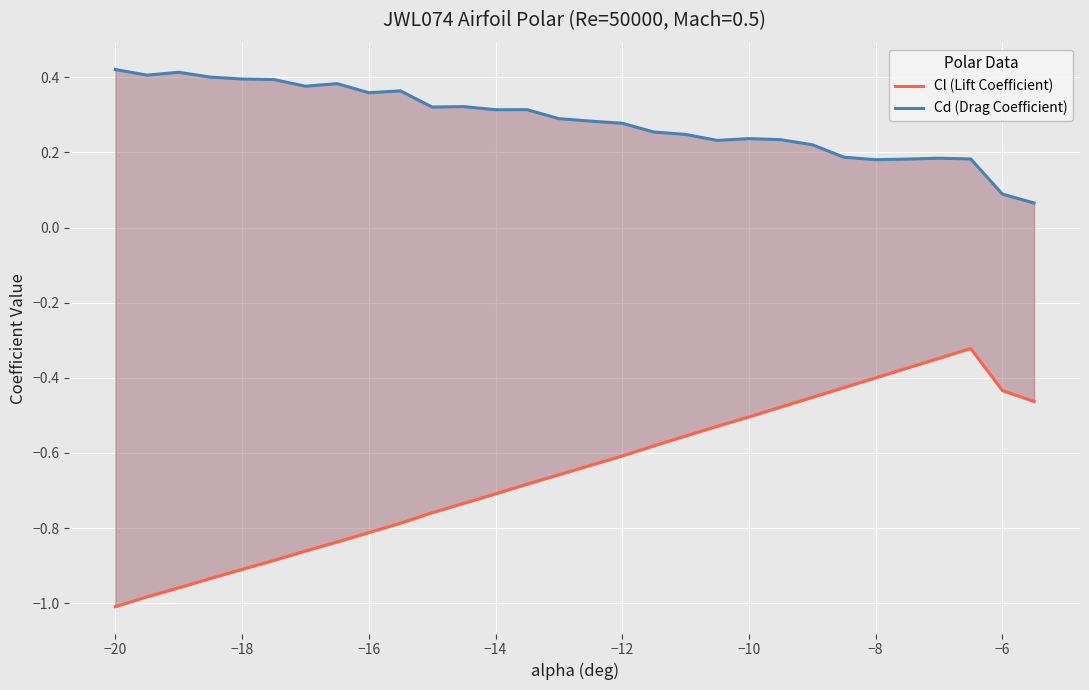

What is the highest value of the Cd (Drag Coefficient) series?

0.4